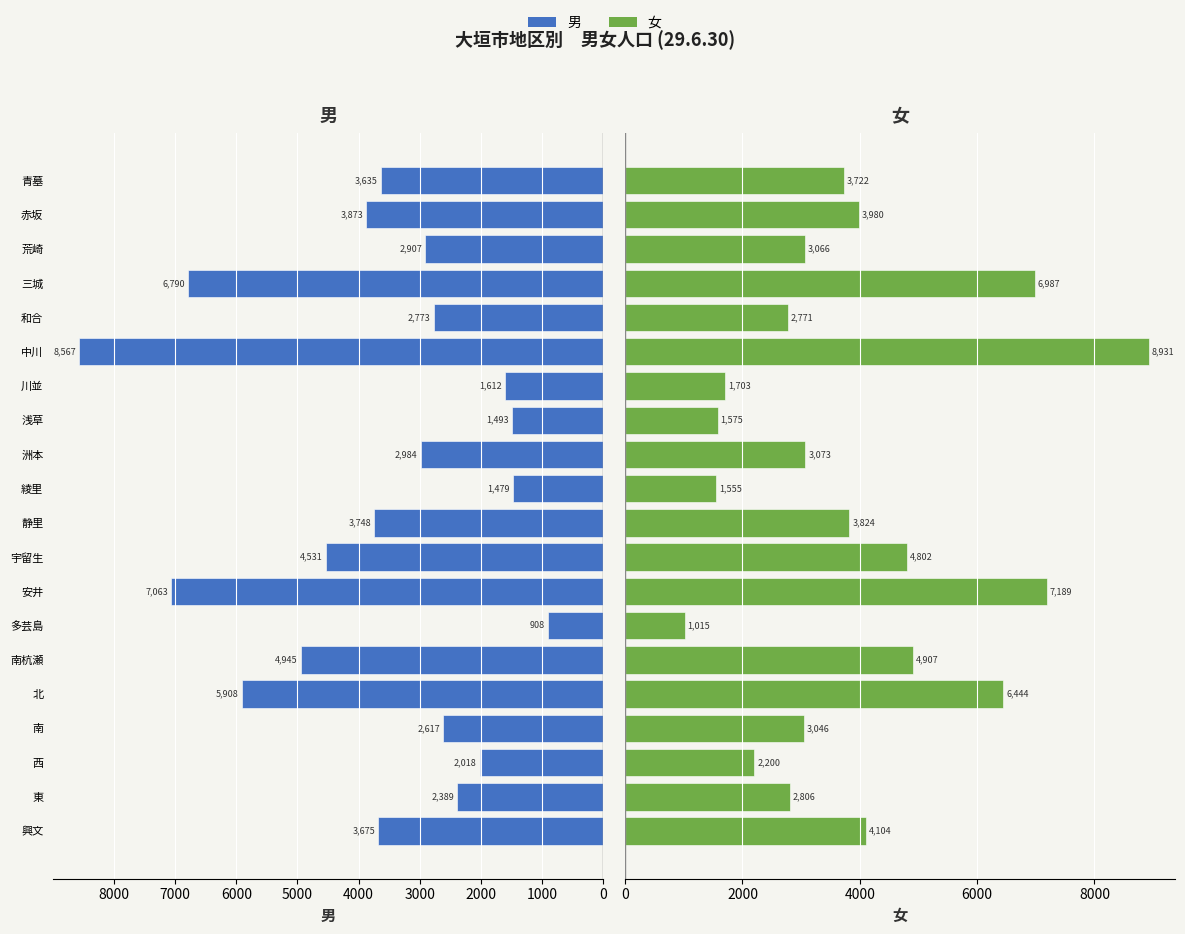

Is the value of 女 at 中川 greater than the value of 男 at 東?

Yes